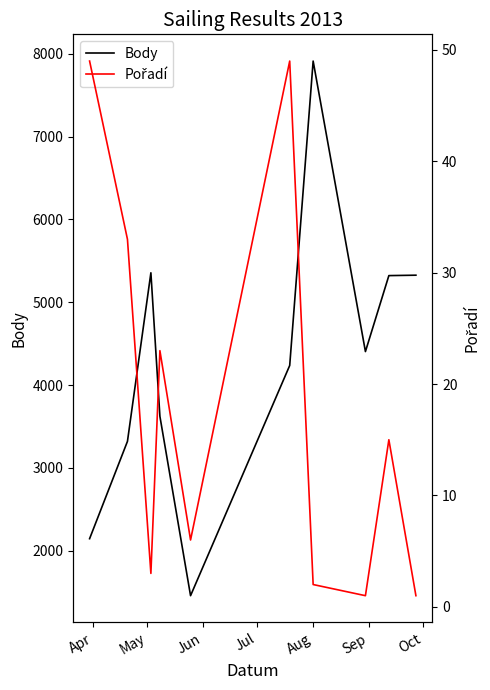

What is the difference between the maximum and second lowest values in the Body series?

5766